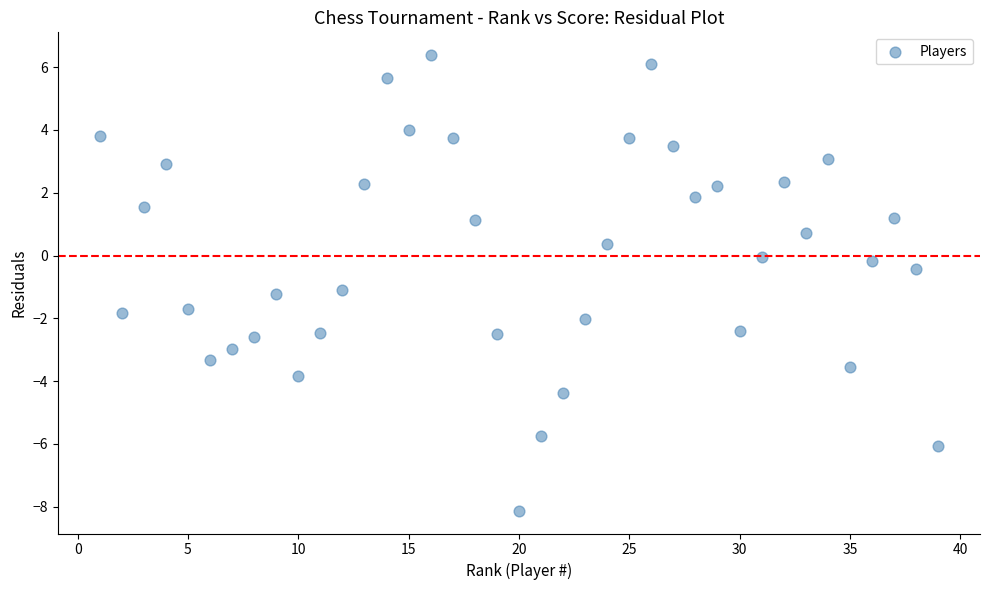

What is the range of Y values (max minus min)?

14.5